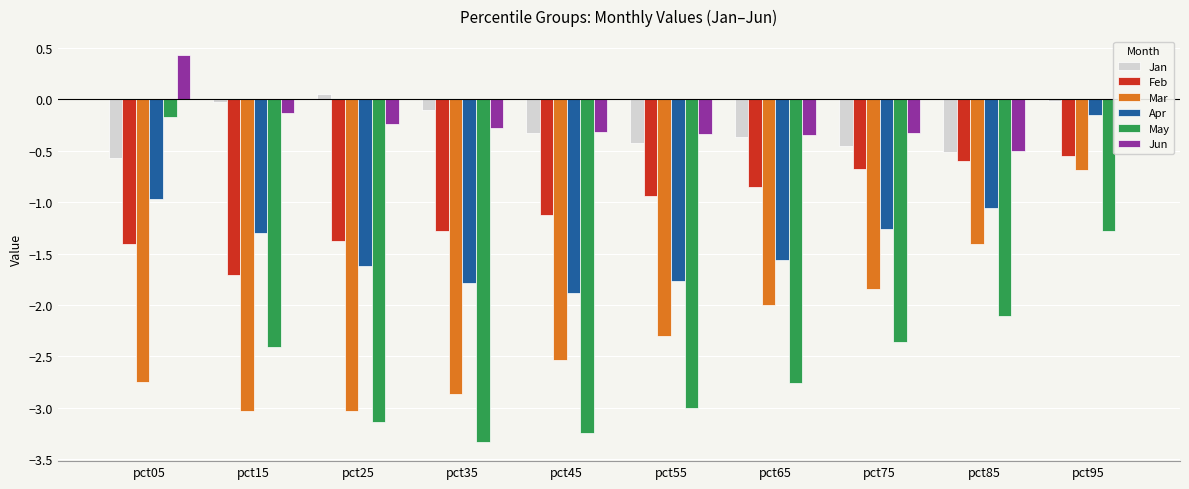

Are the bars grouped side by side (vs. stacked)?

Yes